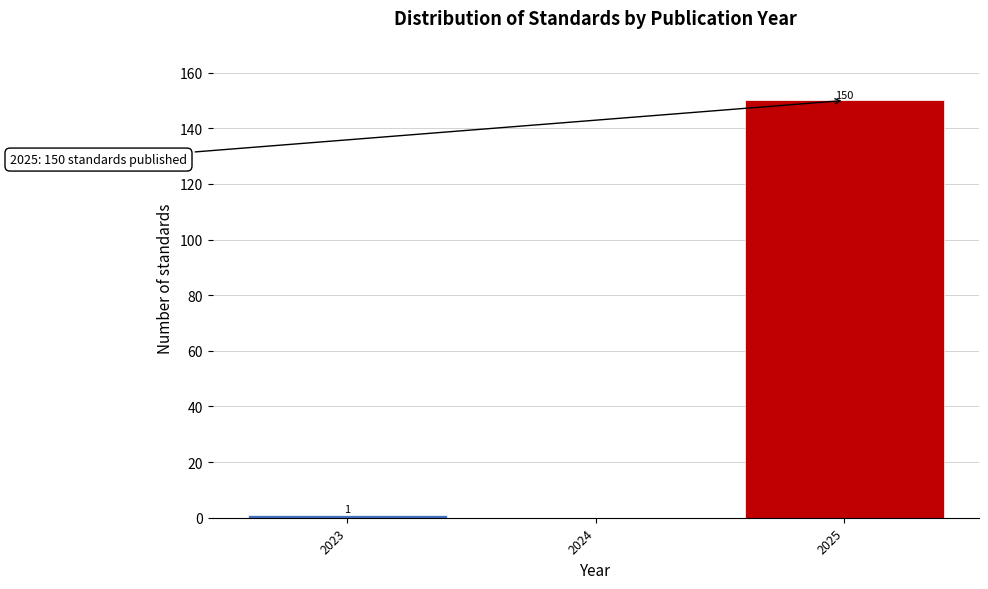

Which range on the x-axis has the tallest bar?

2024.5 to 2025.5